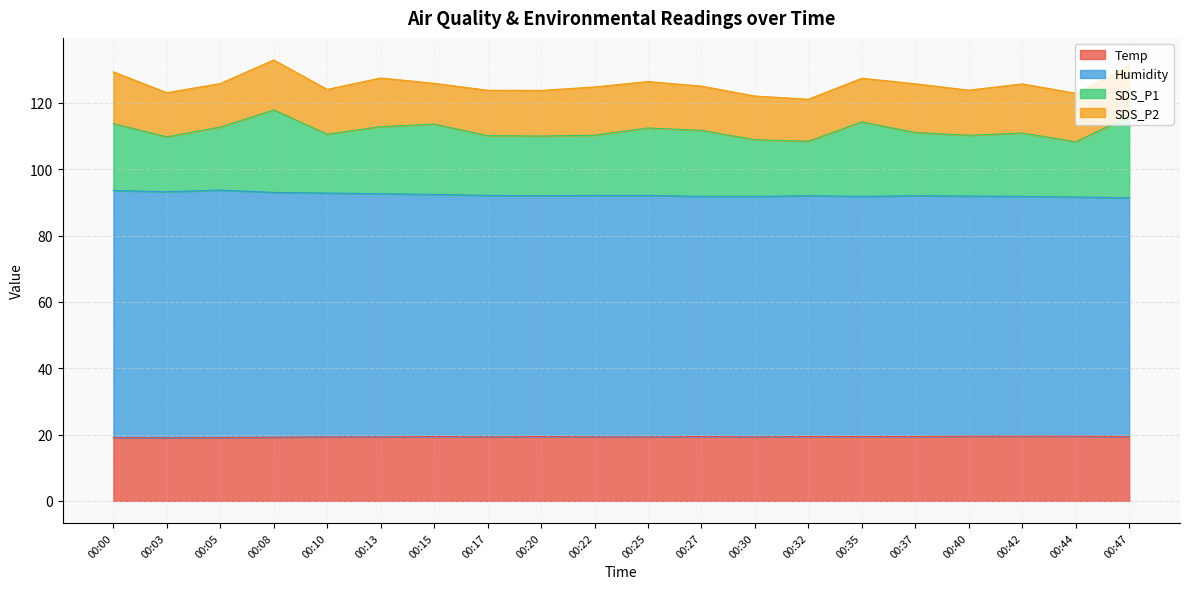

What is the difference between the maximum and minimum values in the Temp series?

0.5